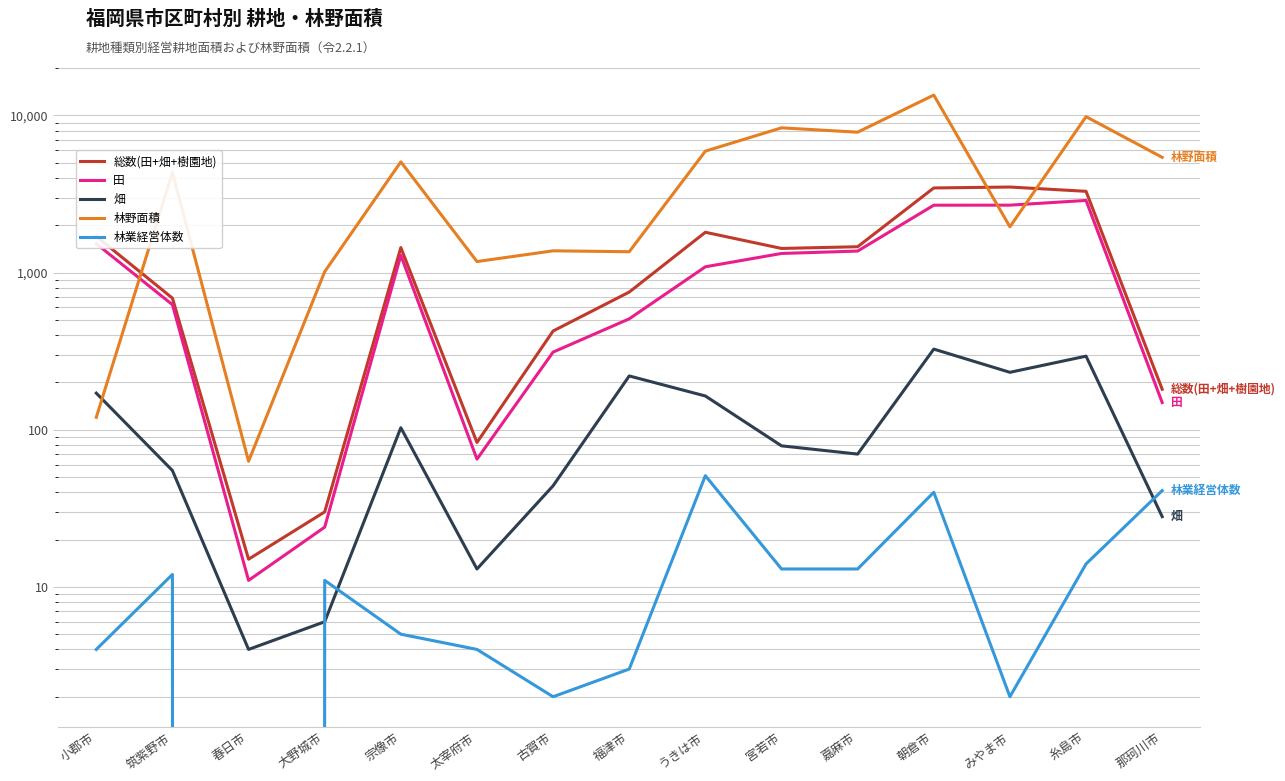

Reading right to left, transcribe all the data shown in this chart.

総数(田+畑+樹園地): 181	3291	3504	3457	1461	1425	1806	752	425	83	1443	30	15	688	1700
田: 149	2879	2687	2685	1371	1324	1089	508	312	65	1287	24	11	625	1527
畑: 28	294	232	326	70	79	164	220	44	13	103	6	4	55	171
林野面積: 5414	9826	1957	13481	7827	8341	5929	1358	1376	1176	5067	1014	63	4333	120
林業経営体数: 41	14	2	40	13	13	51	3	2	4	5	11	0	12	4